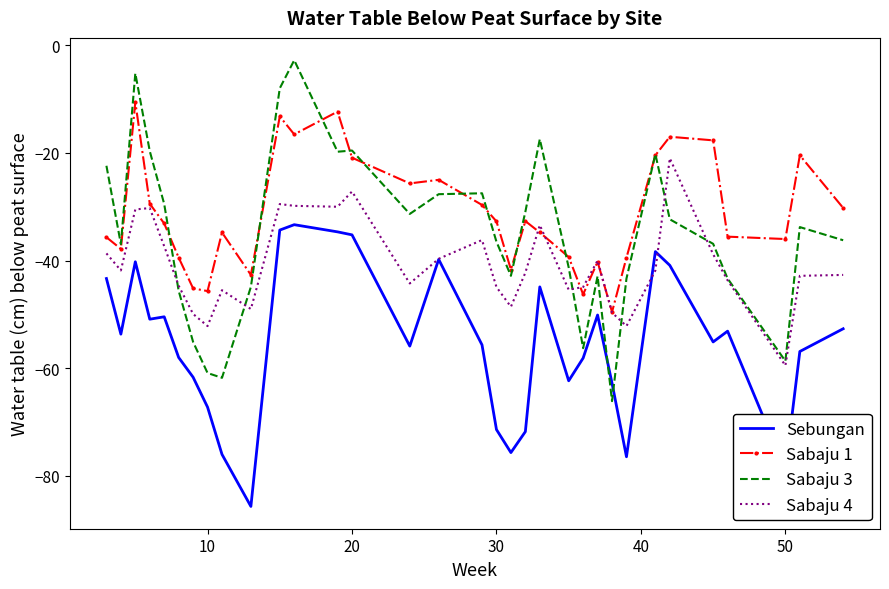

What is the difference between the second highest and second lowest values in the Sabaju 3 series?

56.6